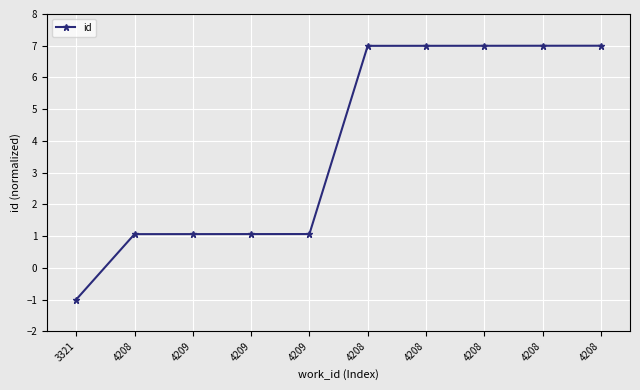

Which category has the highest value across all series?

4208